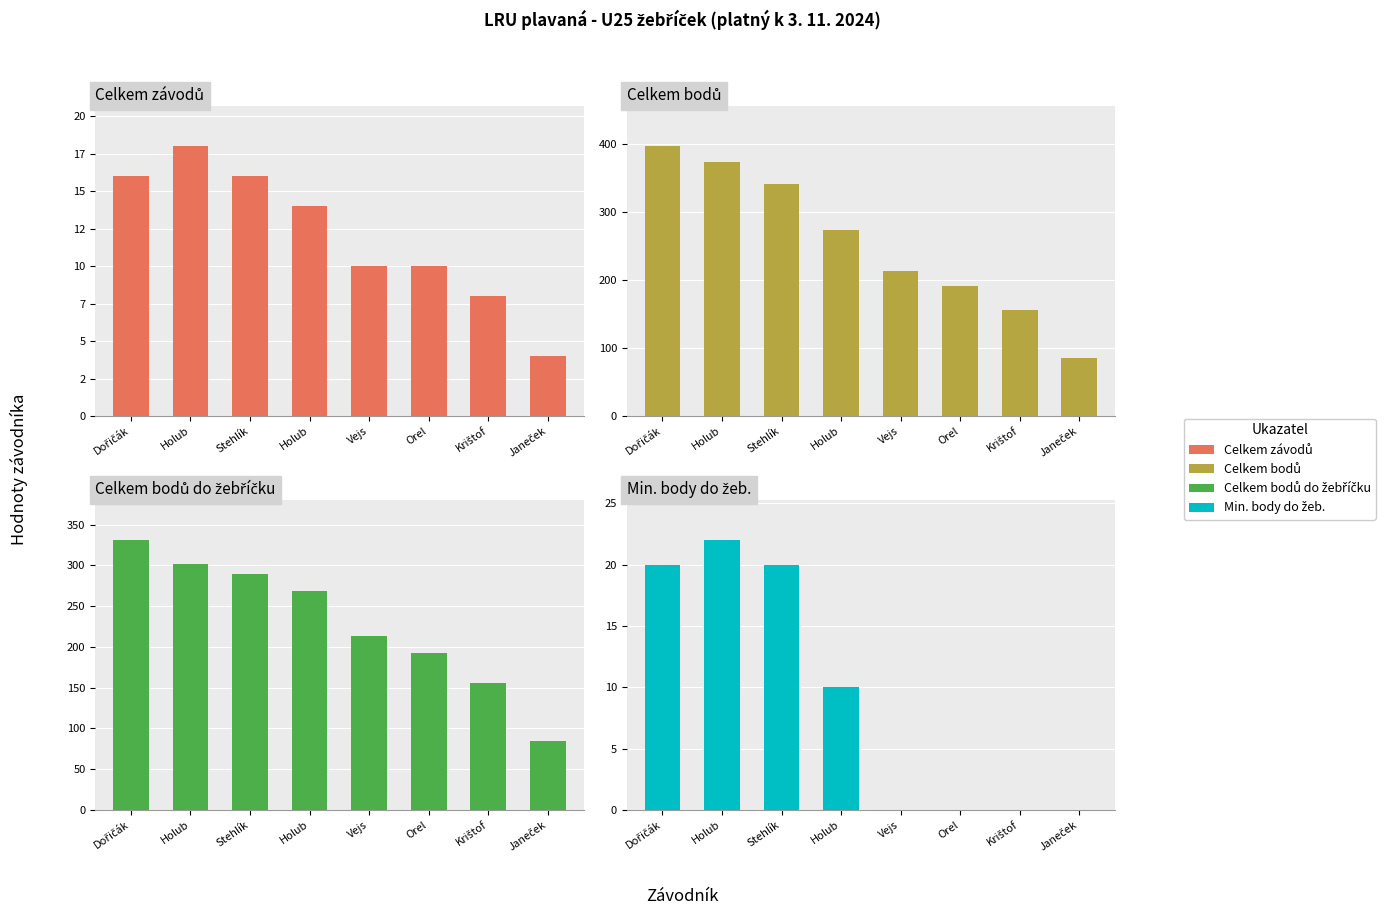

Which series has the largest range (max minus min)?

Celkem bodů